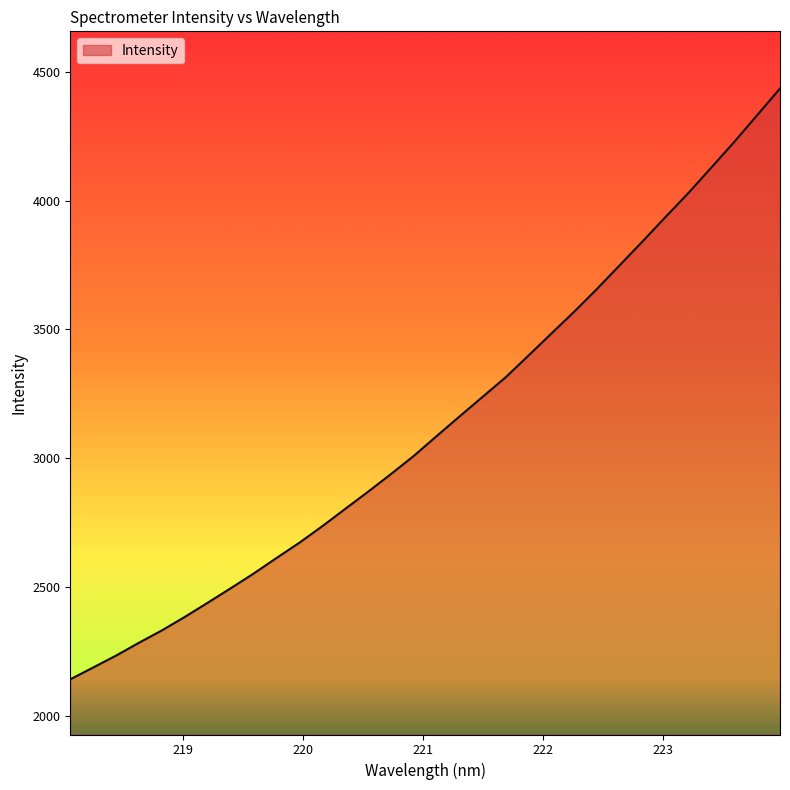

What is the greatest value displayed?

4435.2